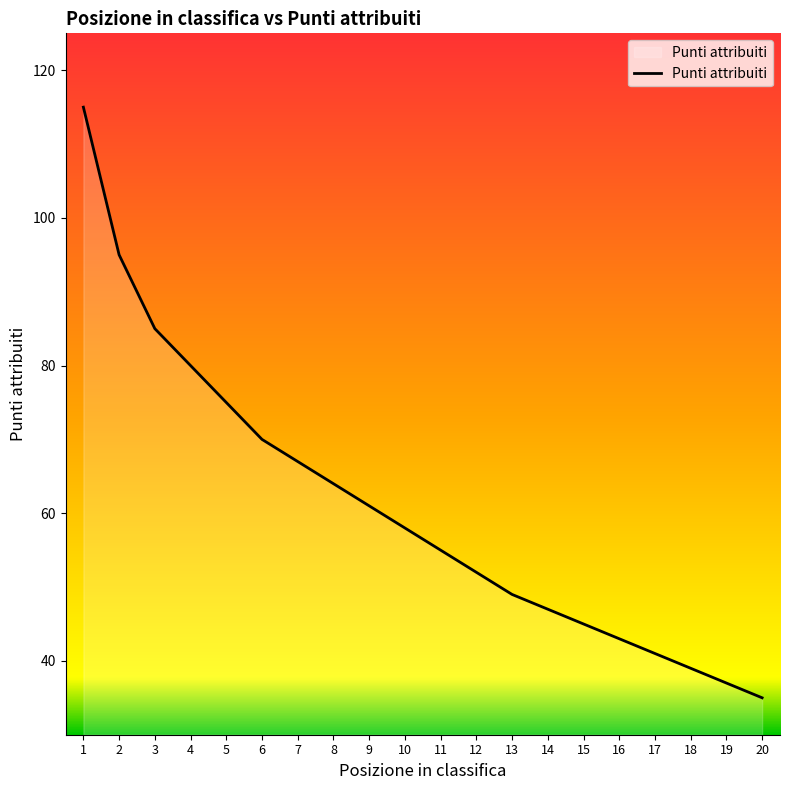

True or false: there are more than 1 points higher than both neighbors.

False